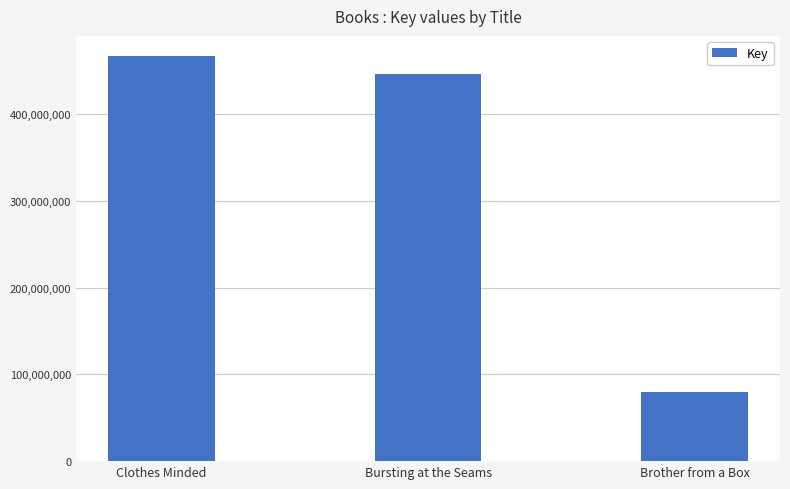

What is the label of the 2nd bar from the right?

Bursting at the Seams